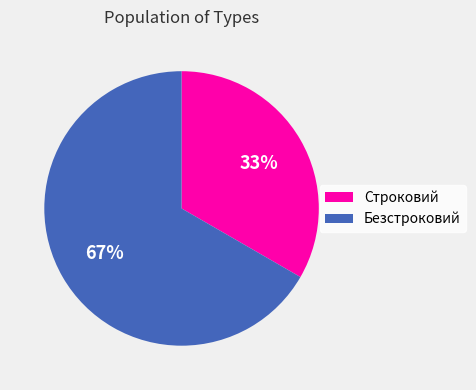

Is there any slice that represents more than half of the pie?

Yes